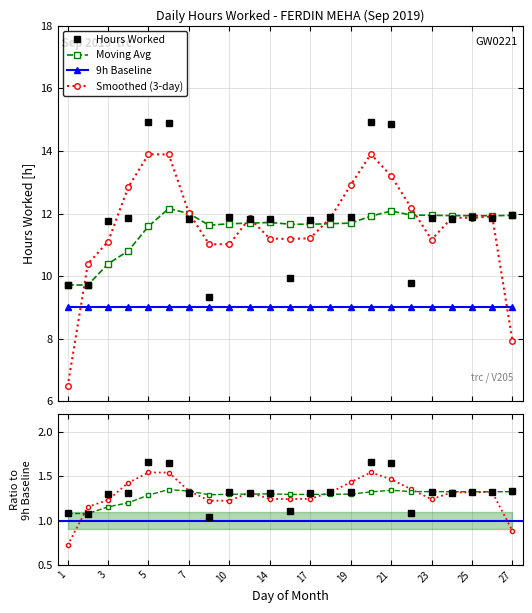

What is the sum of the Moving Avg values at 1 and 23?

21.7